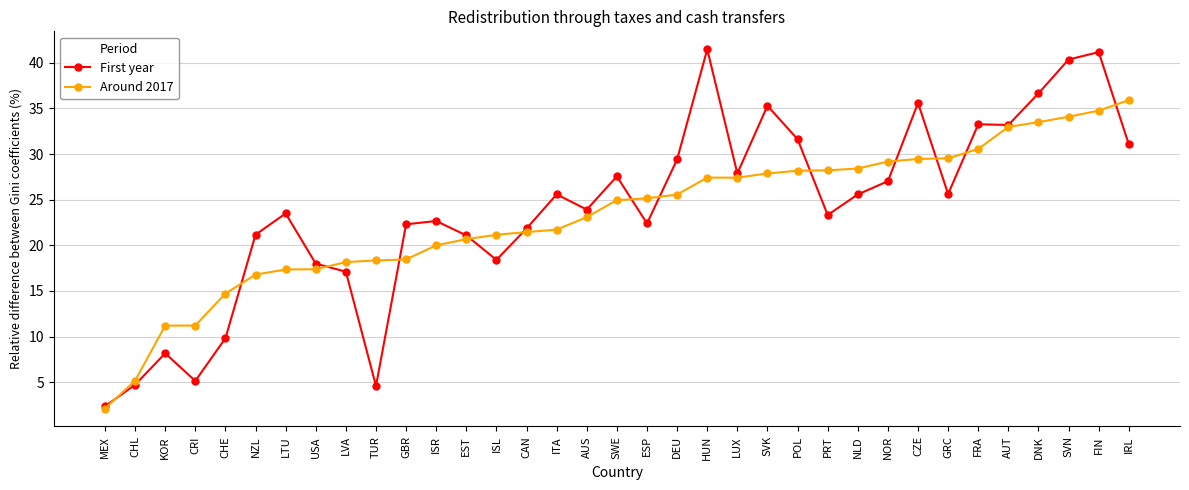

What is the sum of the First year values at NZL and CZE?

56.8